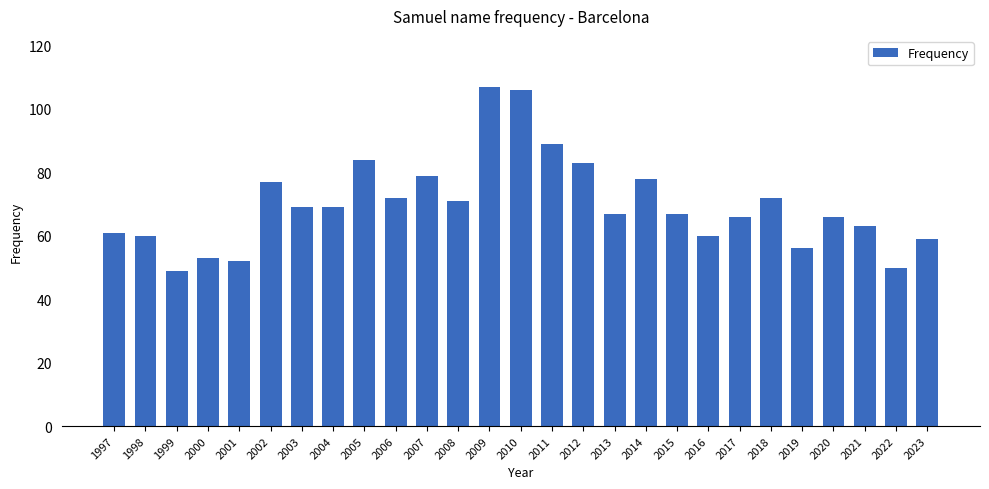

Reading left to right, what are all the values shown in this chart?

1997=61	1998=60	1999=49	2000=53	2001=52	2002=77	2003=69	2004=69	2005=84	2006=72	2007=79	2008=71	2009=107	2010=106	2011=89	2012=83	2013=67	2014=78	2015=67	2016=60	2017=66	2018=72	2019=56	2020=66	2021=63	2022=50	2023=59